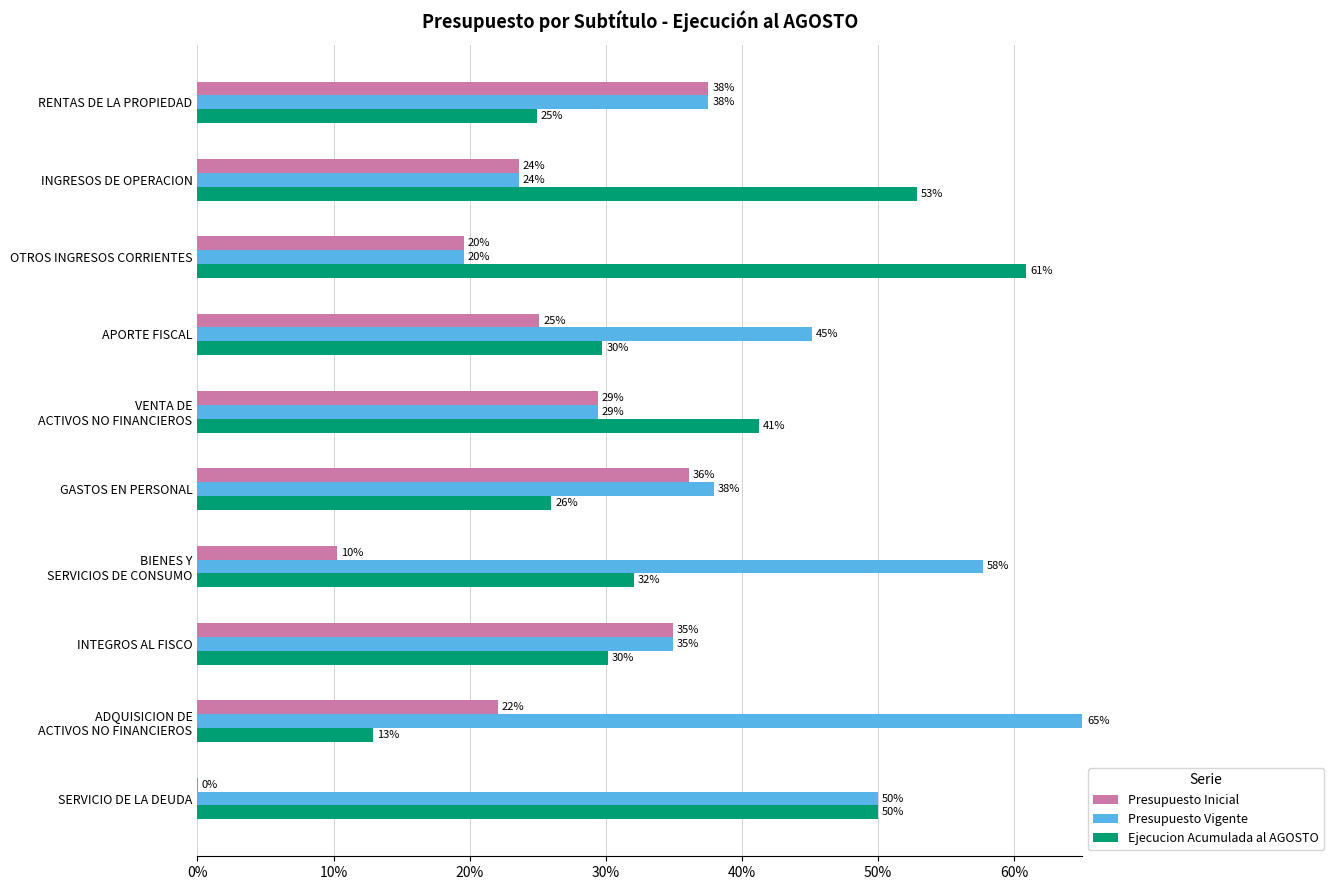

The Ejecucion Acumulada al AGOSTO series shows 5.8 at GASTOS EN PERSONAL. True or false?

False